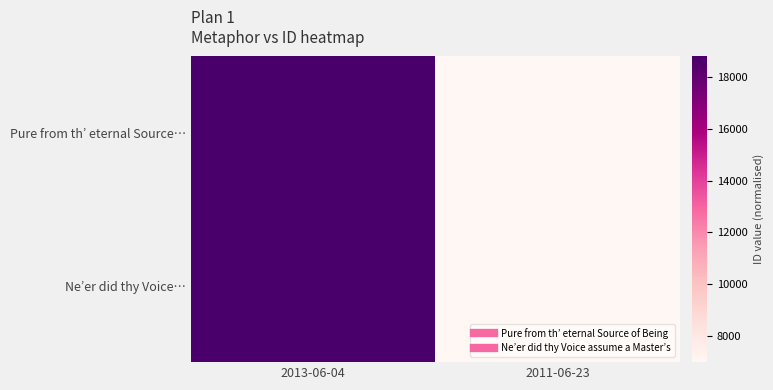

Reading right to left, list all the values displayed in this chart.

Pure from th’ eternal Source…: 2011-06-23=6971	2013-06-04=18792
Ne’er did thy Voice…: 2011-06-23=6977	2013-06-04=18804